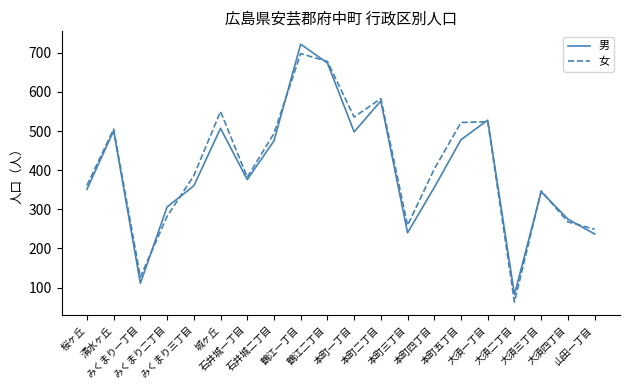

At which label does 女 reach its peak?

鶴江一丁目